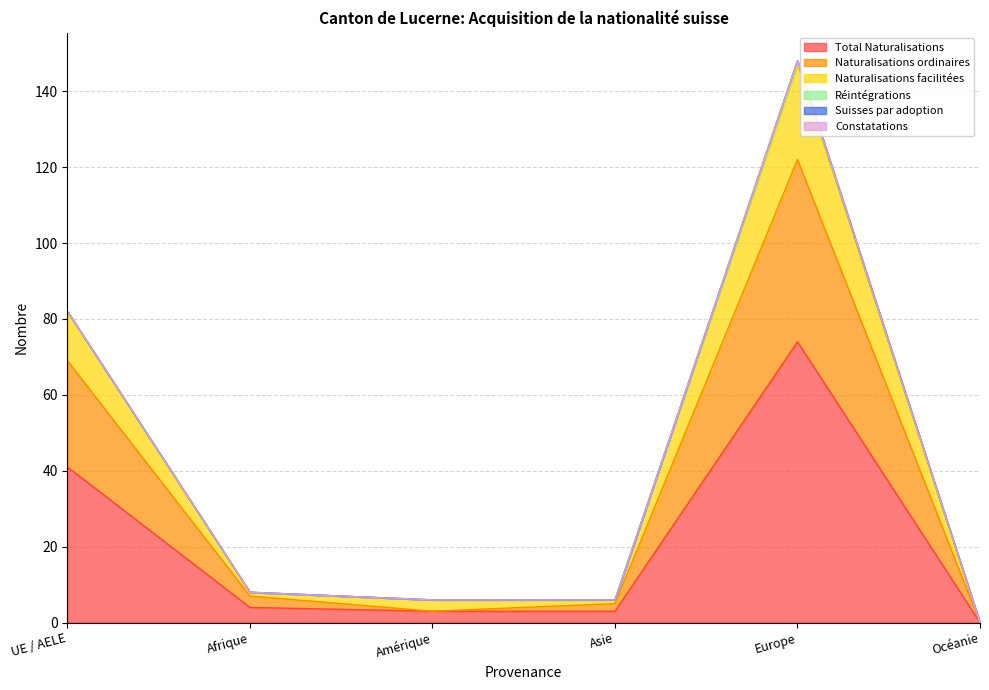

True or false: Total Naturalisations and Naturalisations facilitées intersect in this chart.

False